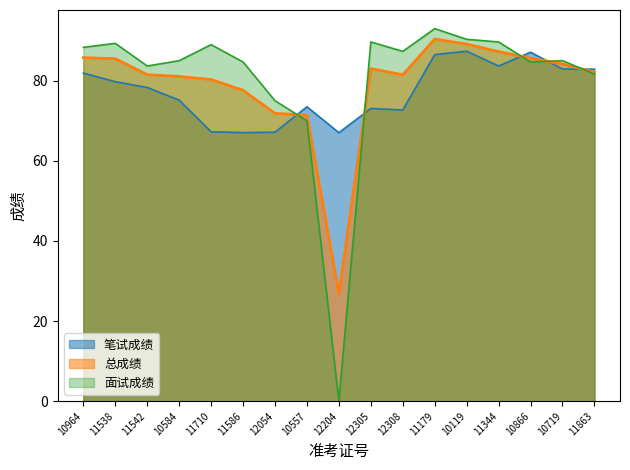

At 12054, list the series in order from largest to smallest.

面试成绩, 总成绩, 笔试成绩